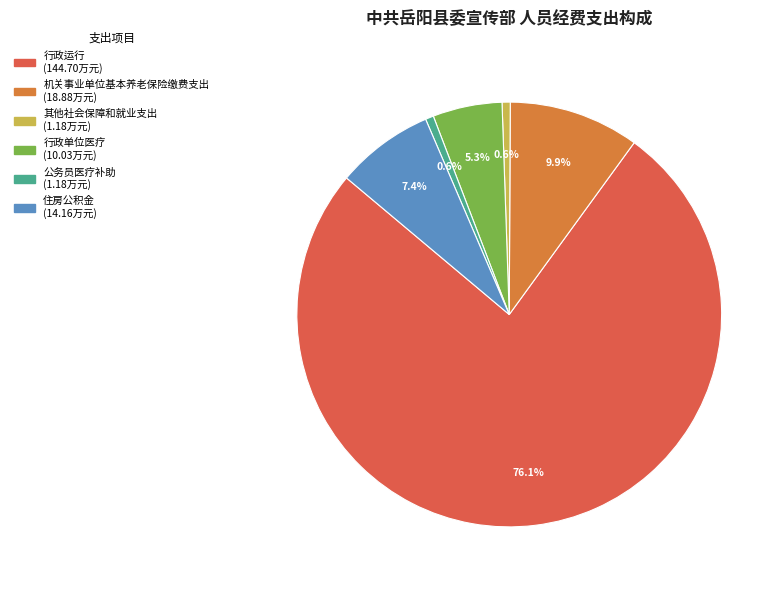

The 行政运行 slice represents 62% of the pie. True or false?

False